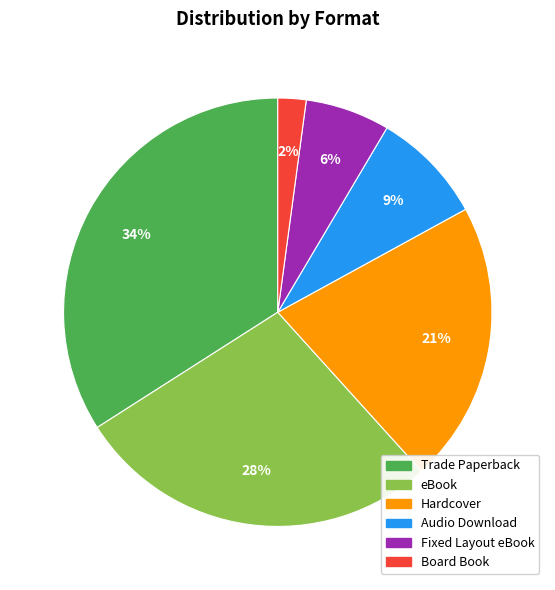

How many slices are in this pie chart?

6